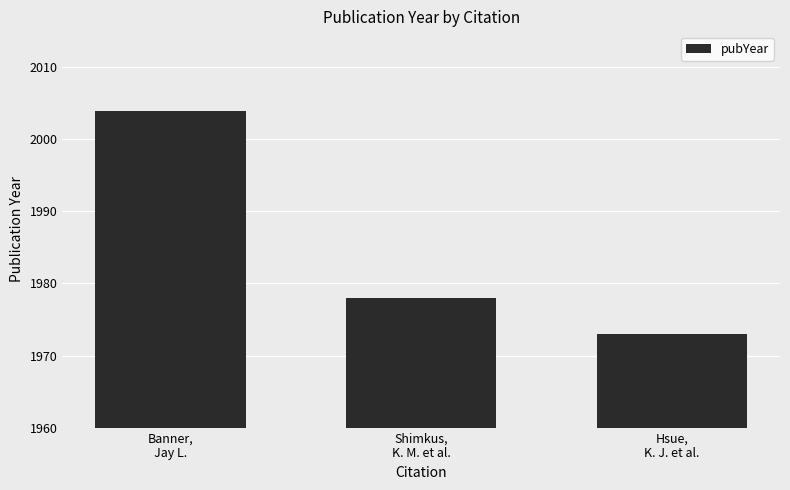

Which label corresponds to the largest value in the chart?

Banner,
Jay L.